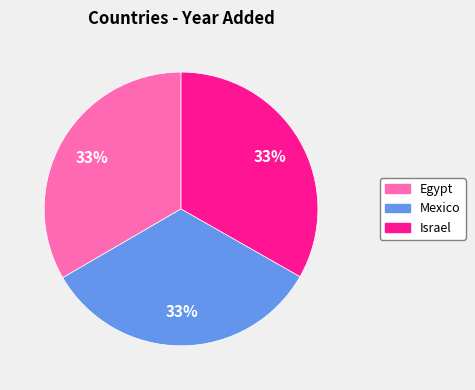

Is it true that Israel is 33% of the pie?

True